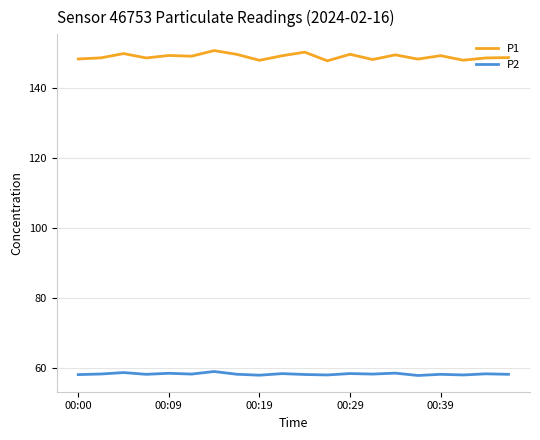

Which series has the largest range (max minus min)?

P1